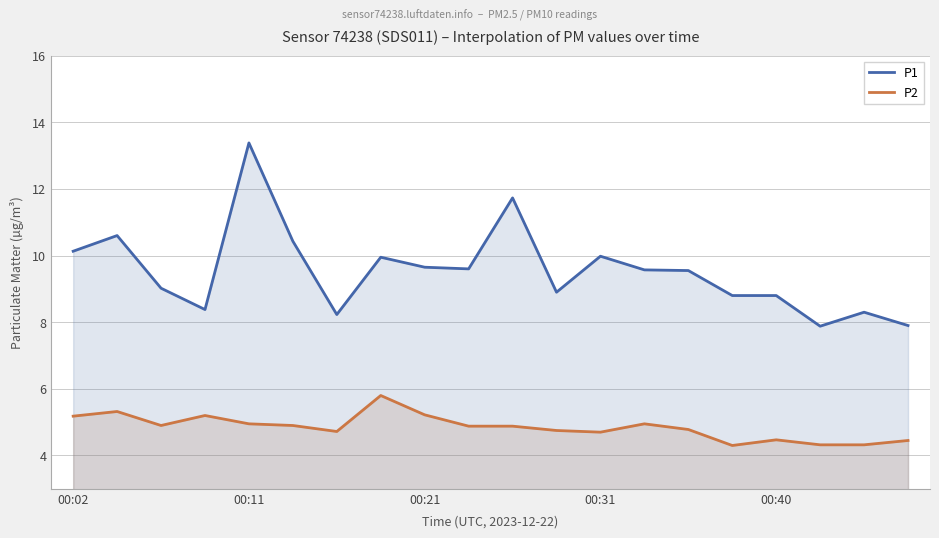

What is the average value of the P1 series?

9.5